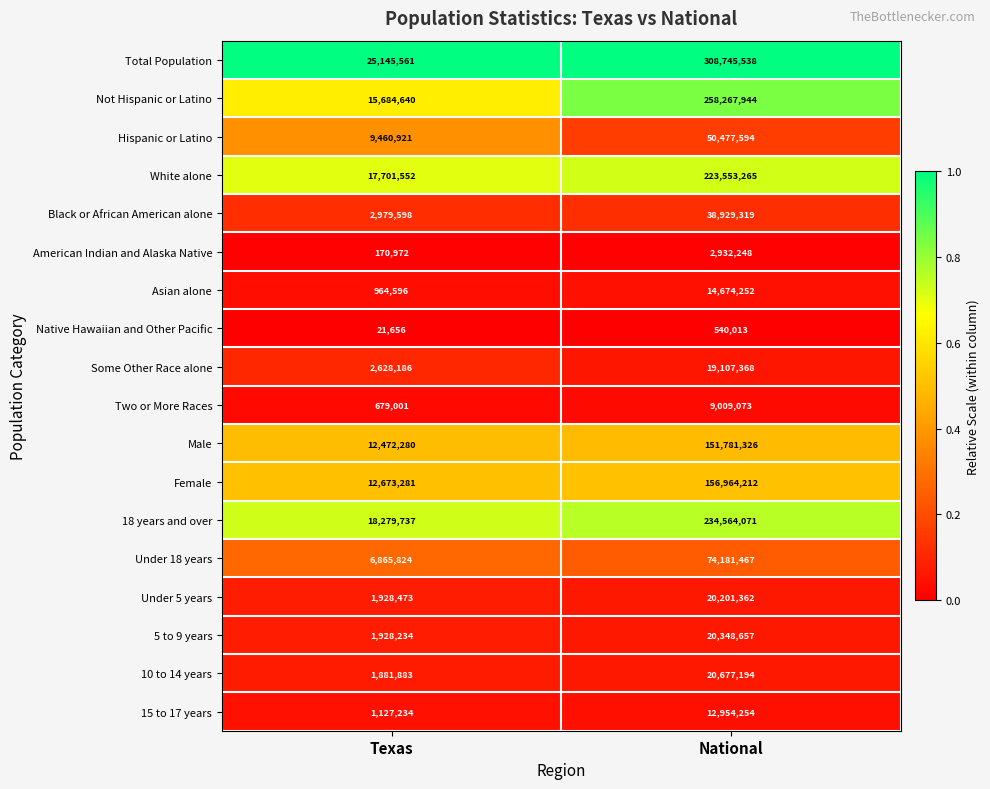

Which label corresponds to the smallest value in the chart?

Texas